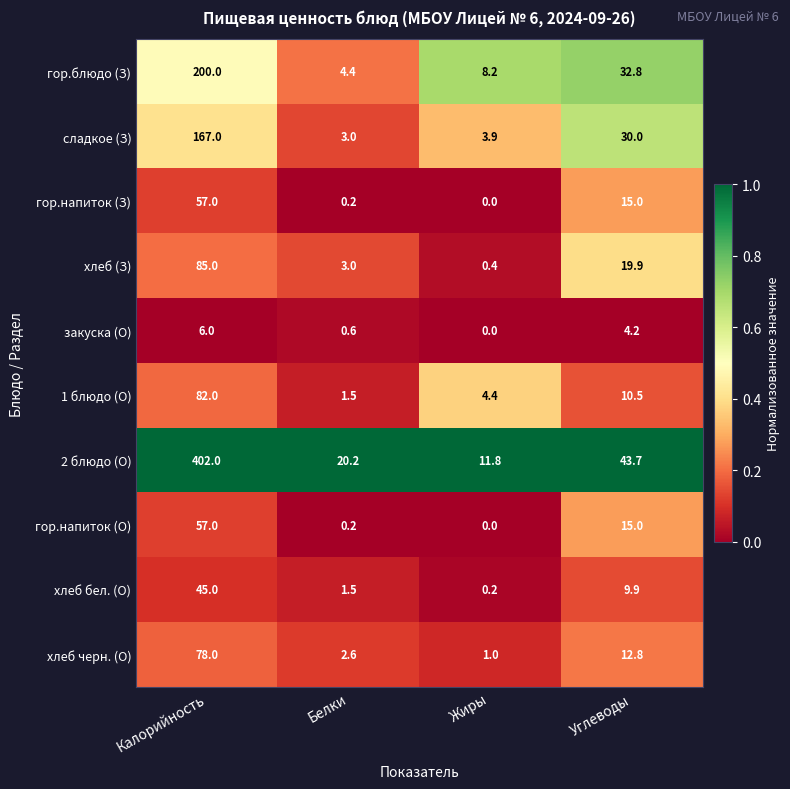

What is the difference between the maximum and minimum values in the гор.блюдо (З) series?

195.6